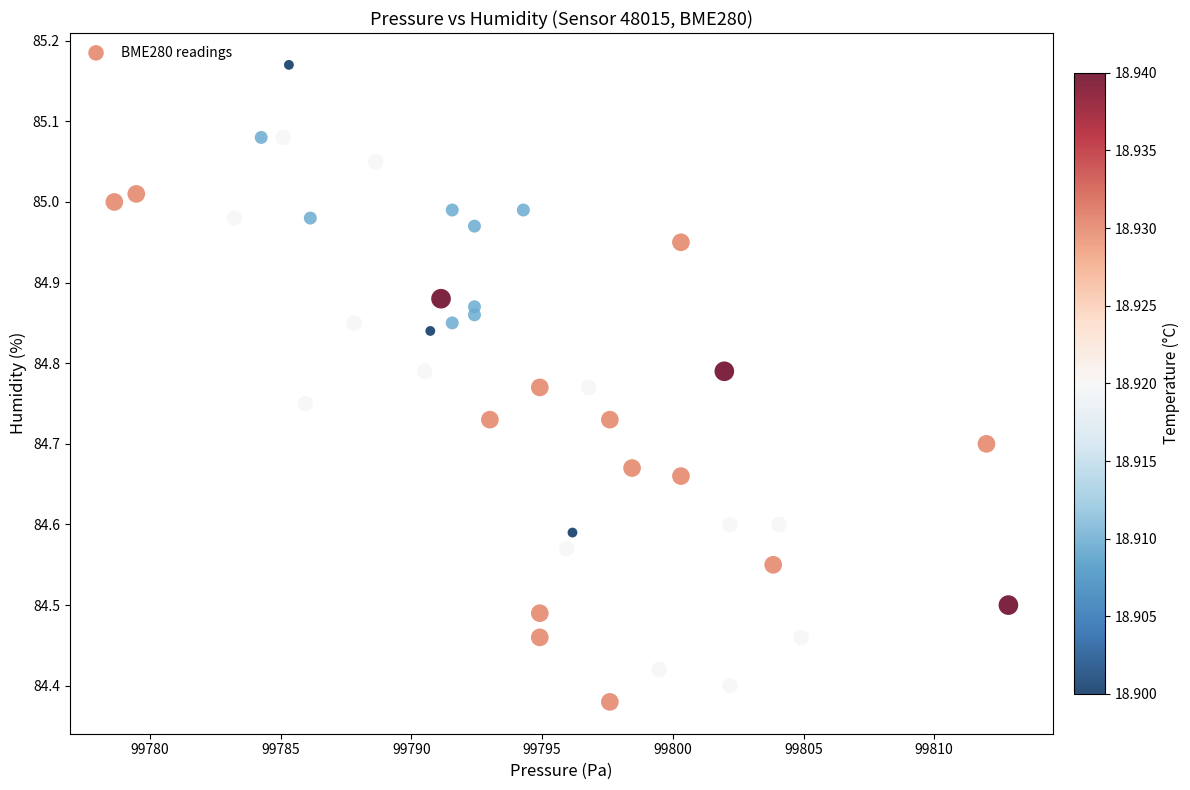

What is the range of Y values (max minus min)?

0.8